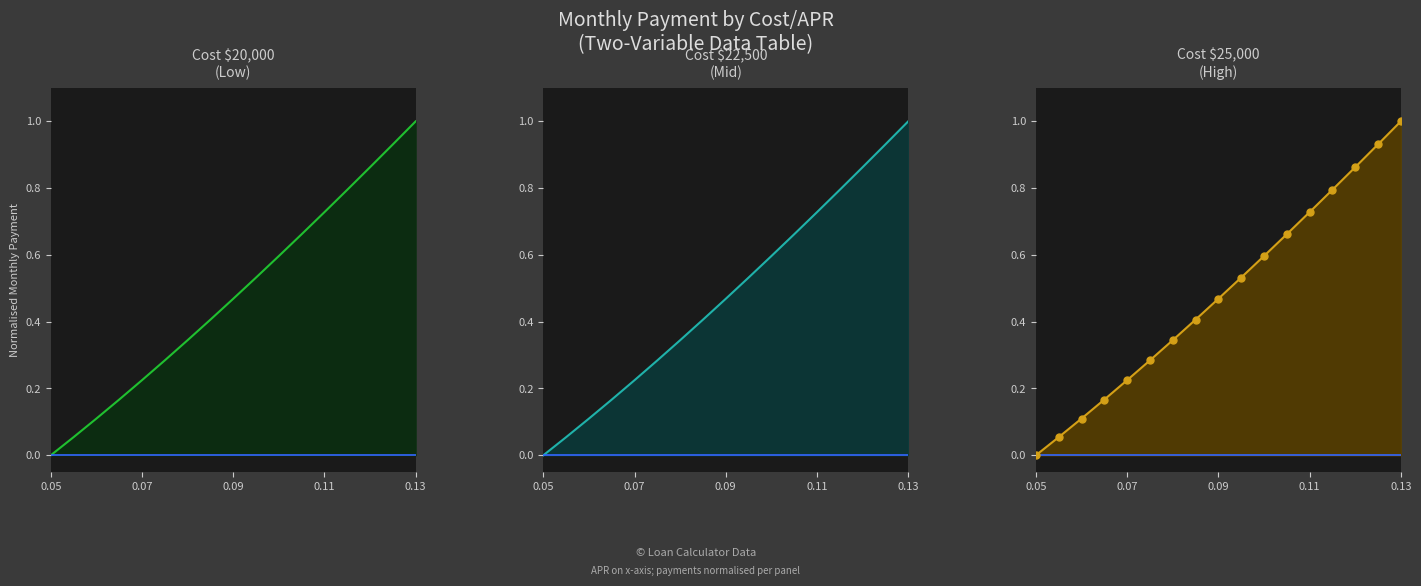

Which series contains the lowest Y value?

Payment at Cost=20000